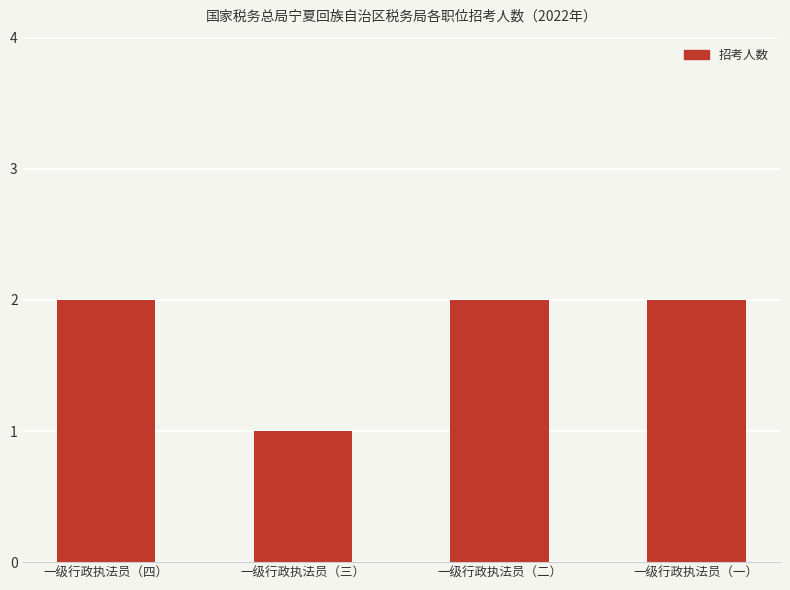

What is the average value?

2